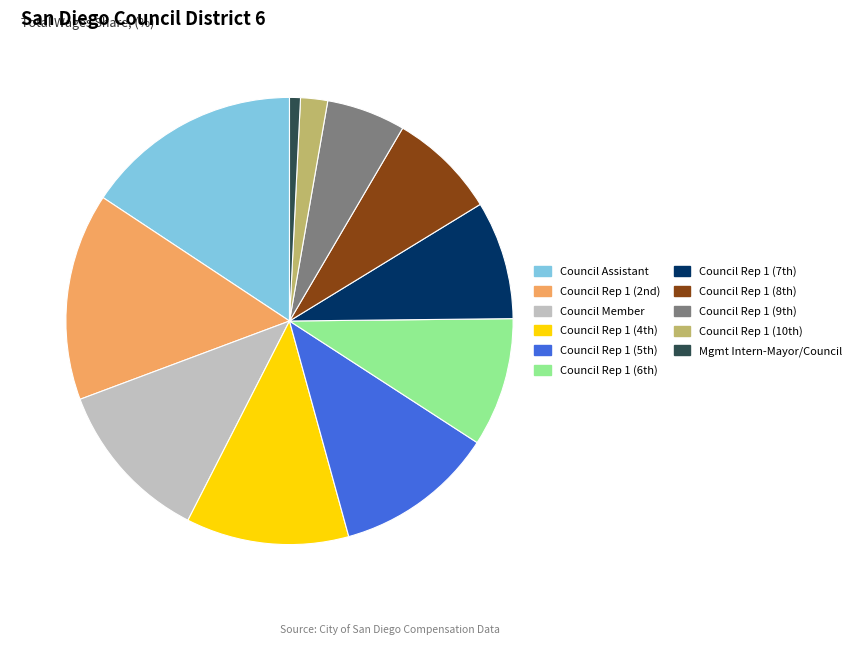

Count the number of slices in the pie.

11